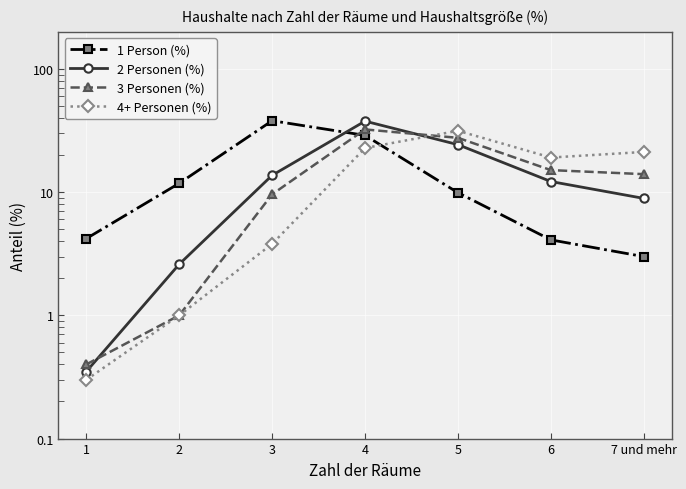

Reading left to right, extract all data points from this chart.

1 Person (%): 4.2	11.8	38.0	28.9	9.9	4.1	3.0
2 Personen (%): 0.3	2.6	13.7	37.7	24.3	12.2	8.9
3 Personen (%): 0.4	1.0	9.6	32.3	27.6	15.1	14.0
4+ Personen (%): 0.3	1.0	3.8	22.8	31.5	19.1	21.2